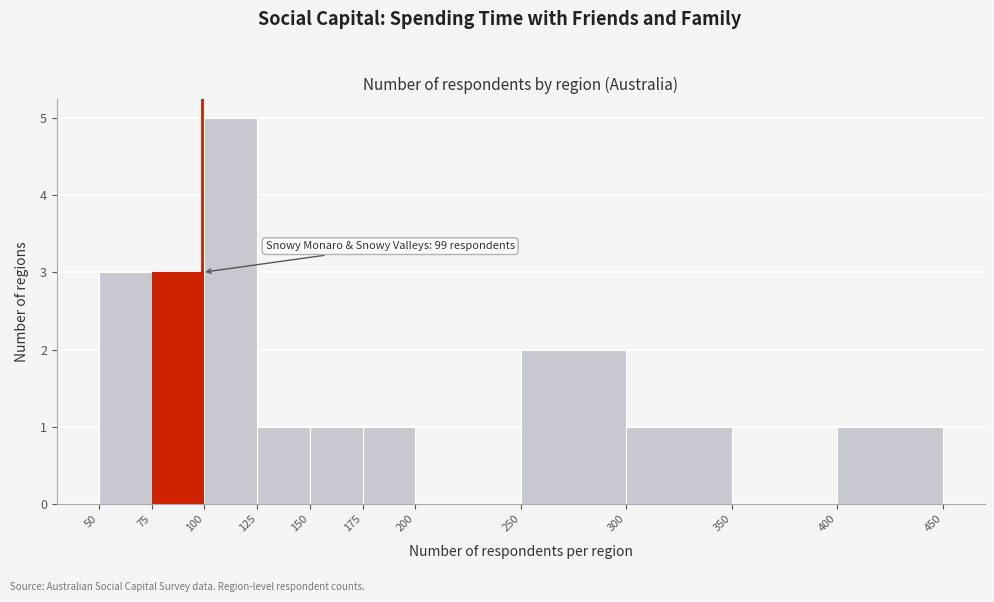

Over which range of the x-axis is the bar tallest?

100 to 125